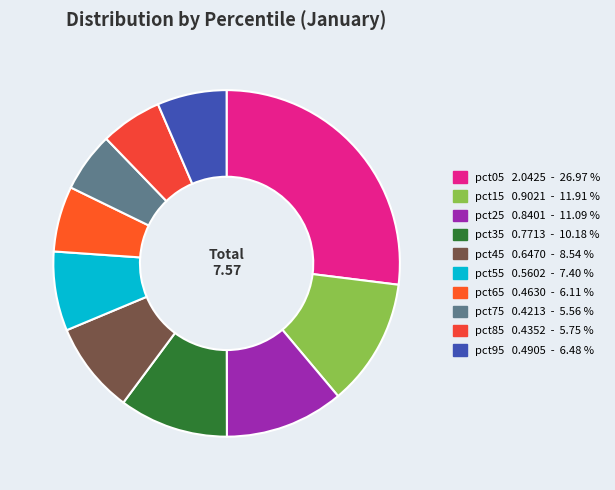

What percentage is the pct65 slice, to the nearest percent?

6%